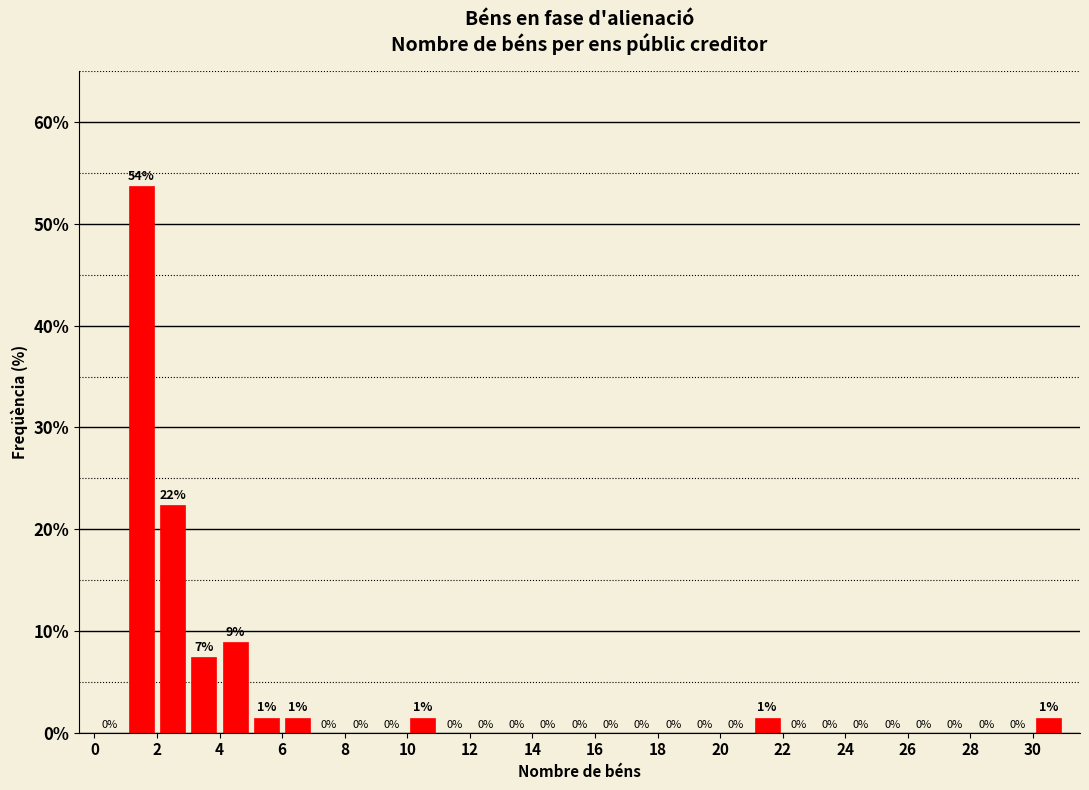

Which range on the x-axis has the tallest bar?

1 to 2